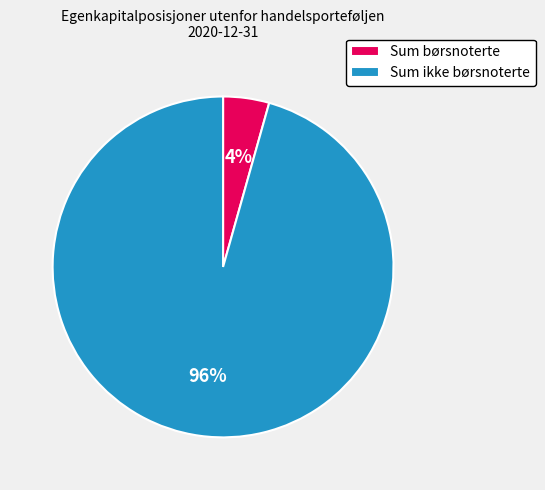

Combined, do Sum ikke børsnoterte and Sum børsnoterte account for over 50%?

Yes